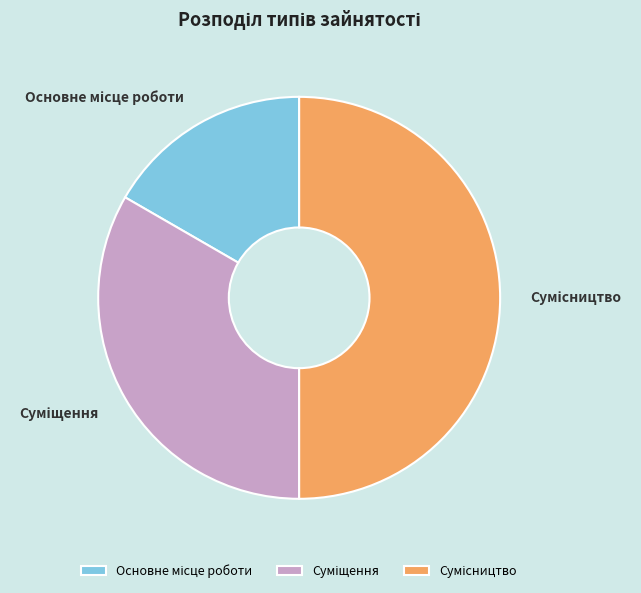

Count the number of slices in the pie.

3